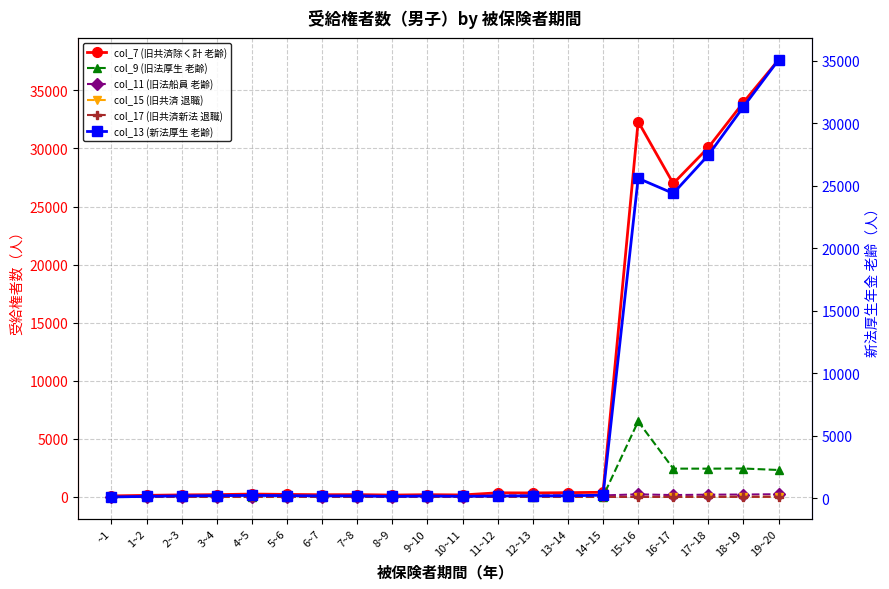

How many data points in col_9 (旧法厚生 老齢) are less than 35?

10